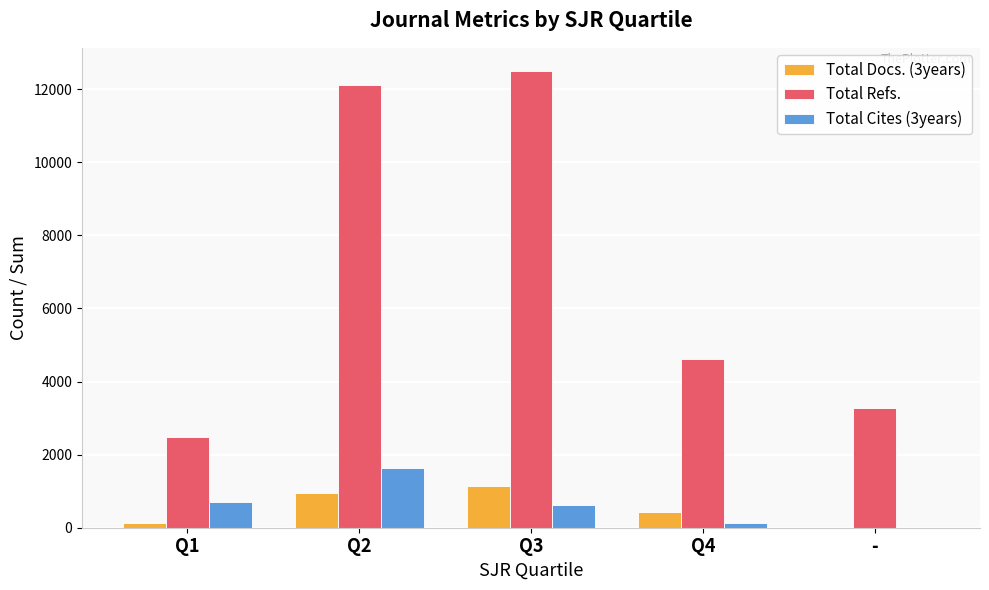

What is the sum of the Total Docs. (3years) values at Q1 and Q2?

1071